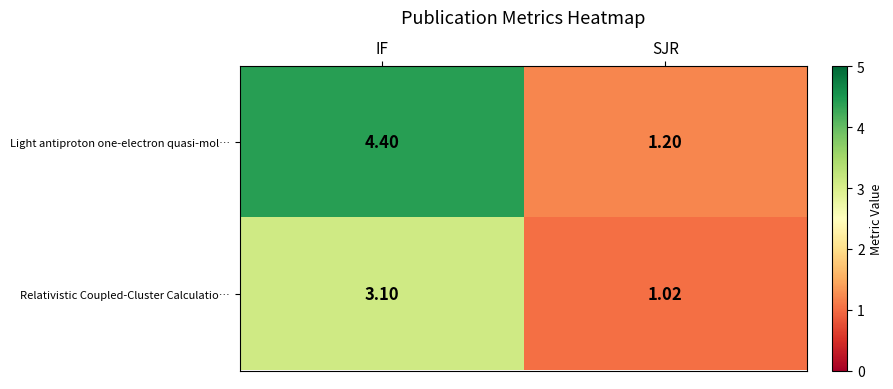

At which category does the chart reach its minimum across all series?

SJR